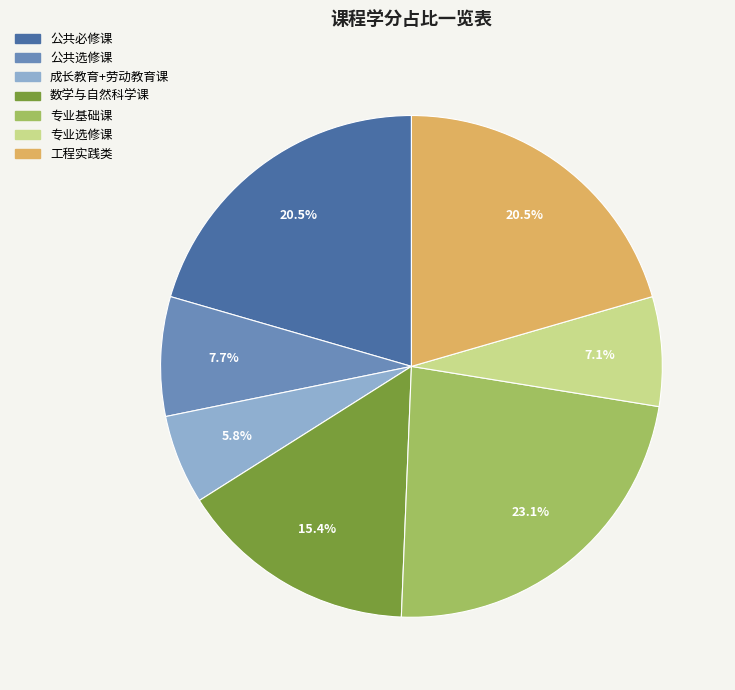

Is the sum of 专业基础课 and 公共必修课 greater than half?

No